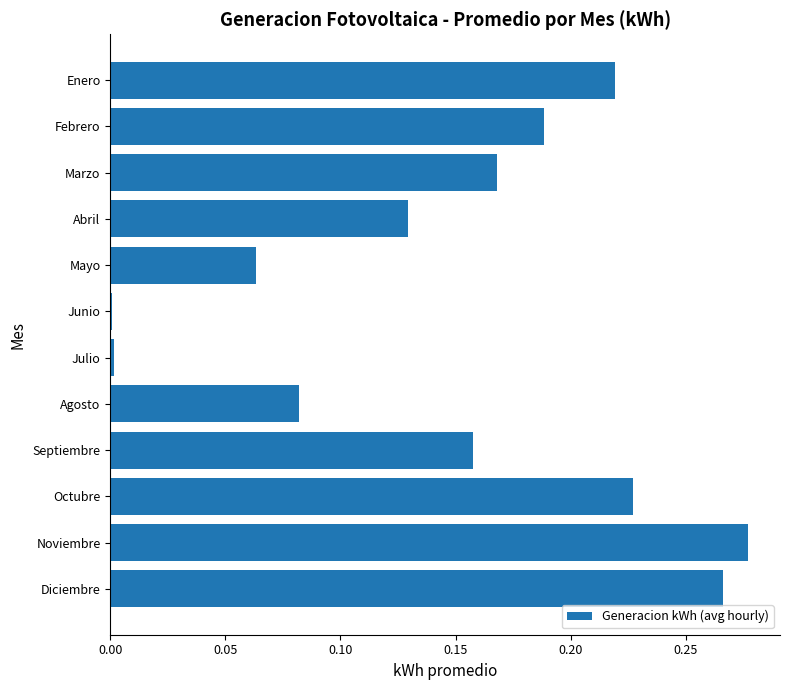

Which category has the highest value across all series?

Noviembre